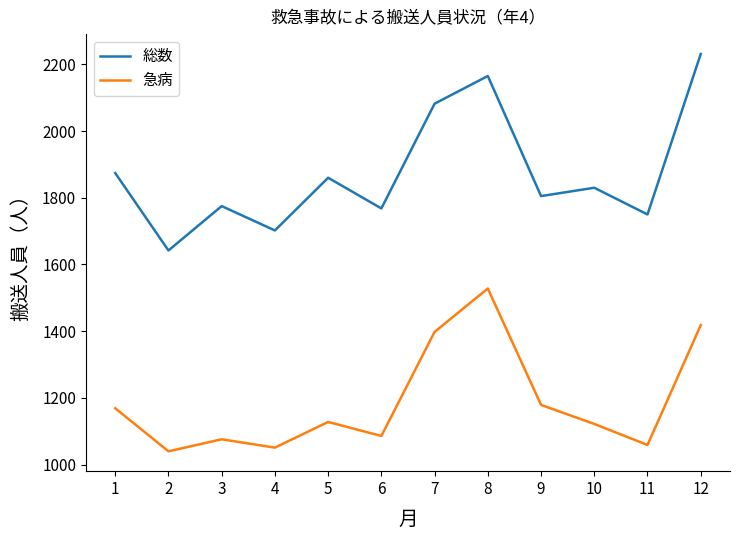

At which label does 総数 reach its minimum?

2